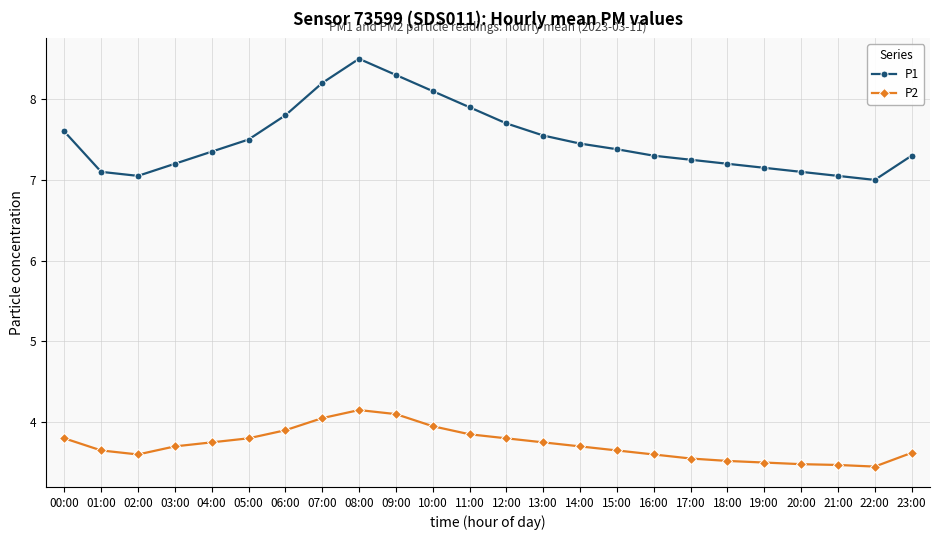

True or false: P1 has a value of 10.0 at 14:00.

False